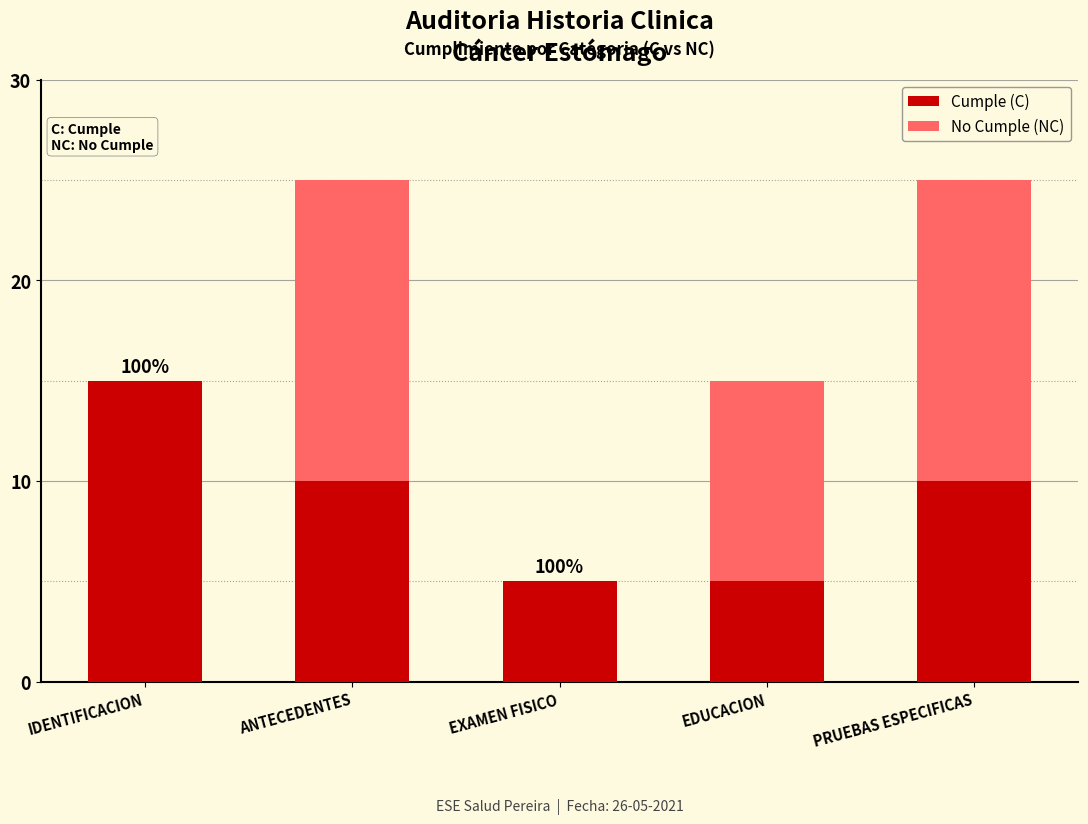

Rank the categories by No Cumple (NC) value from lowest to highest.

IDENTIFICACION, EXAMEN FISICO, EDUCACION, ANTECEDENTES, PRUEBAS ESPECIFICAS